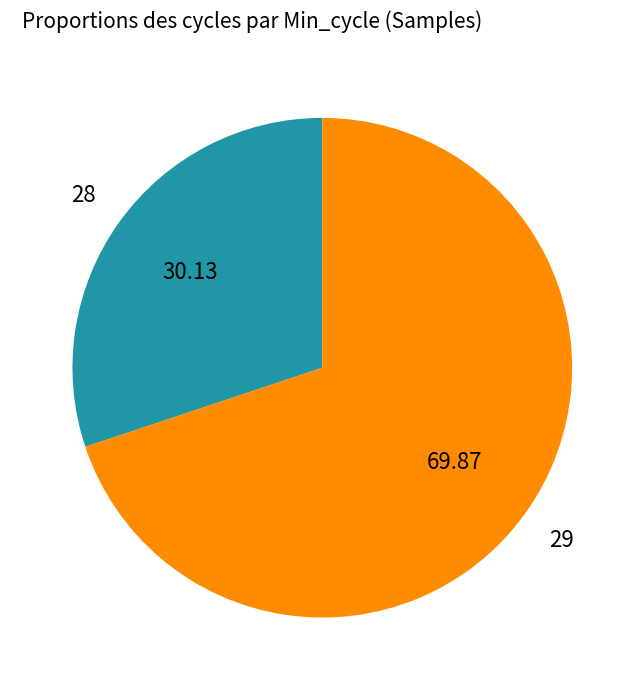

Does any single category account for the majority?

Yes